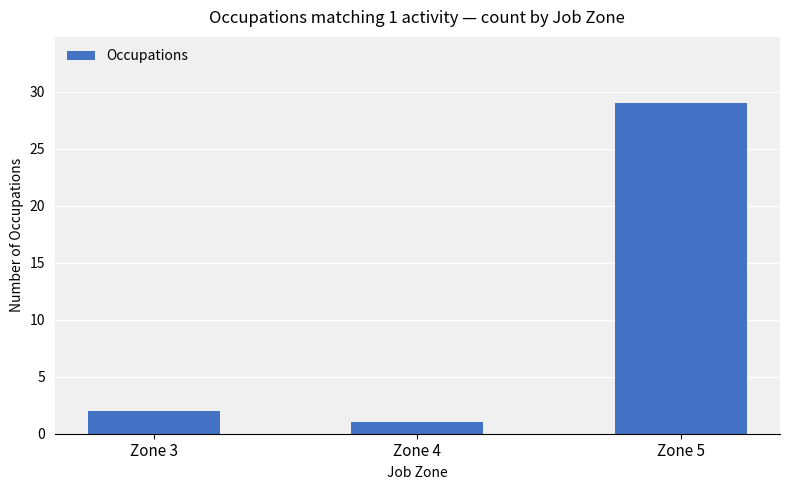

List the labels in order of value, largest first.

Zone 5, Zone 3, Zone 4